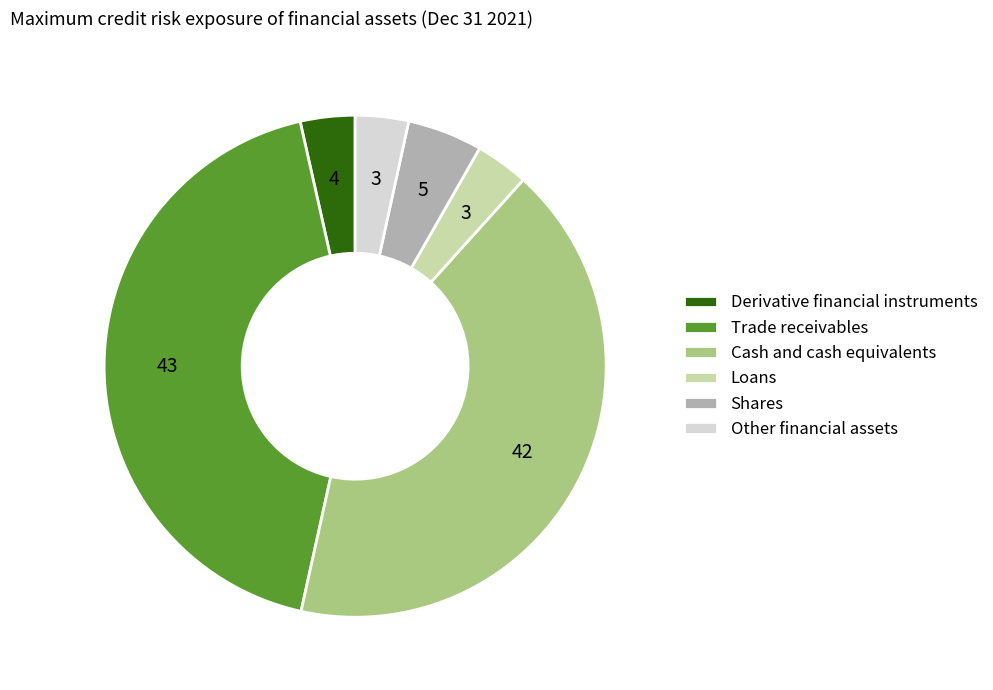

How many slices are in this pie chart?

6